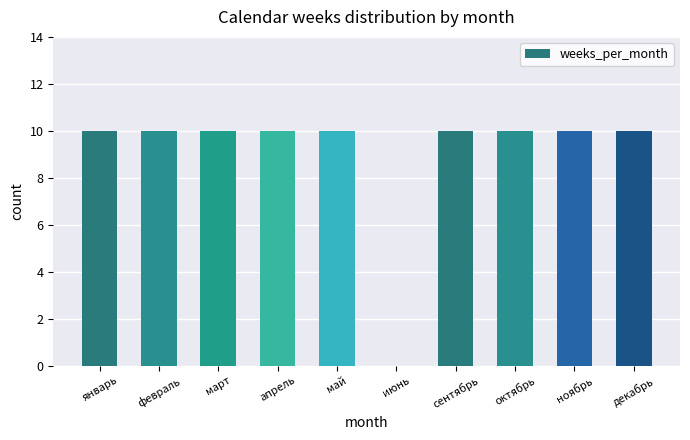

What is the average value?

9